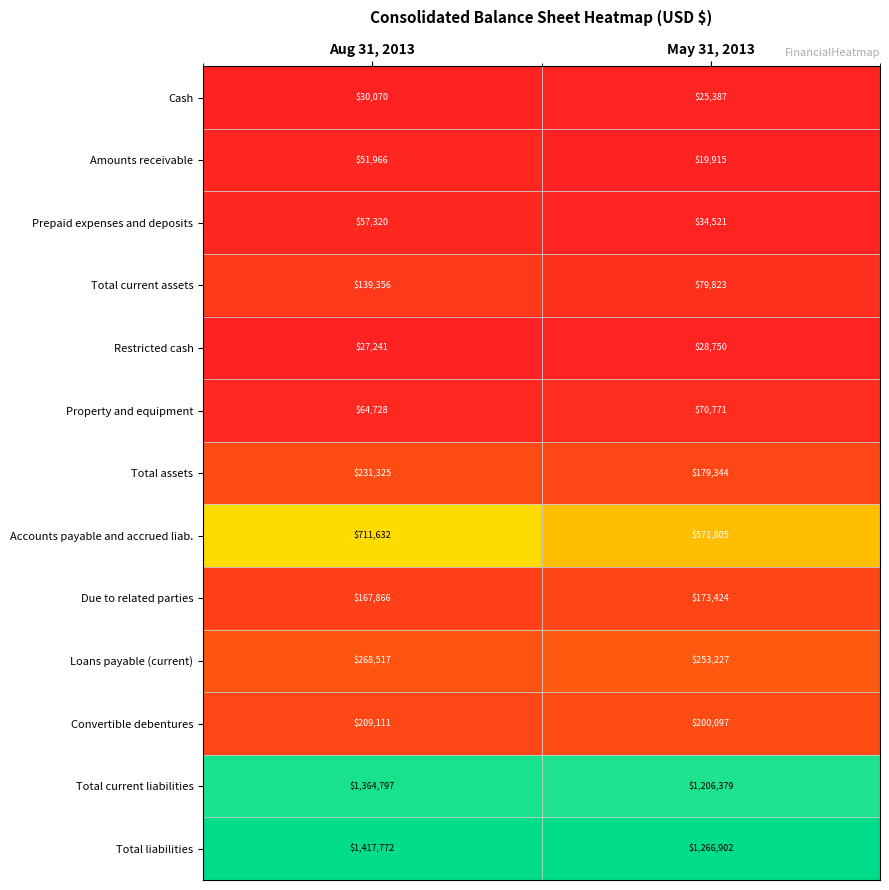

At May 31, 2013, list the series in order from largest to smallest.

Total liabilities, Total current liabilities, Accounts payable and accrued liab., Loans payable (current), Convertible debentures, Total assets, Due to related parties, Total current assets, Property and equipment, Prepaid expenses and deposits, Restricted cash, Cash, Amounts receivable